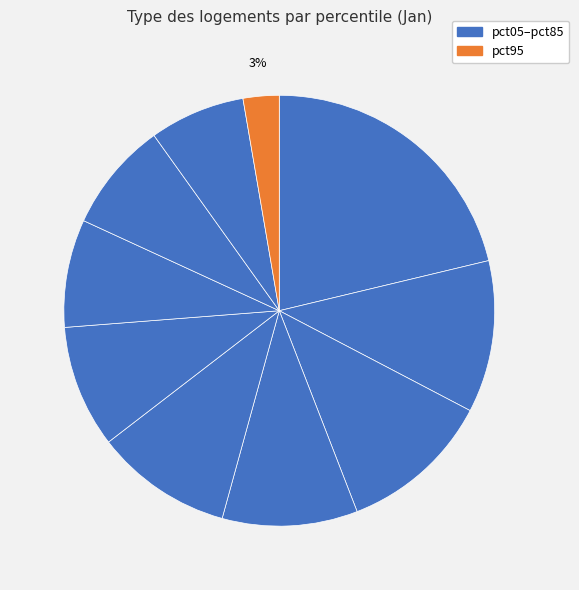

How many segments does this pie chart have?

10